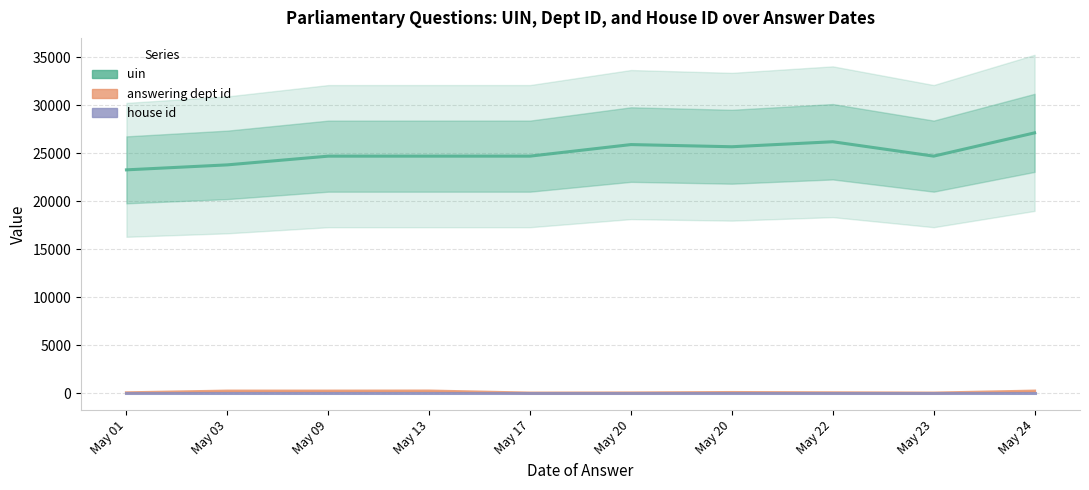

Which series has the widest spread of values?

uin